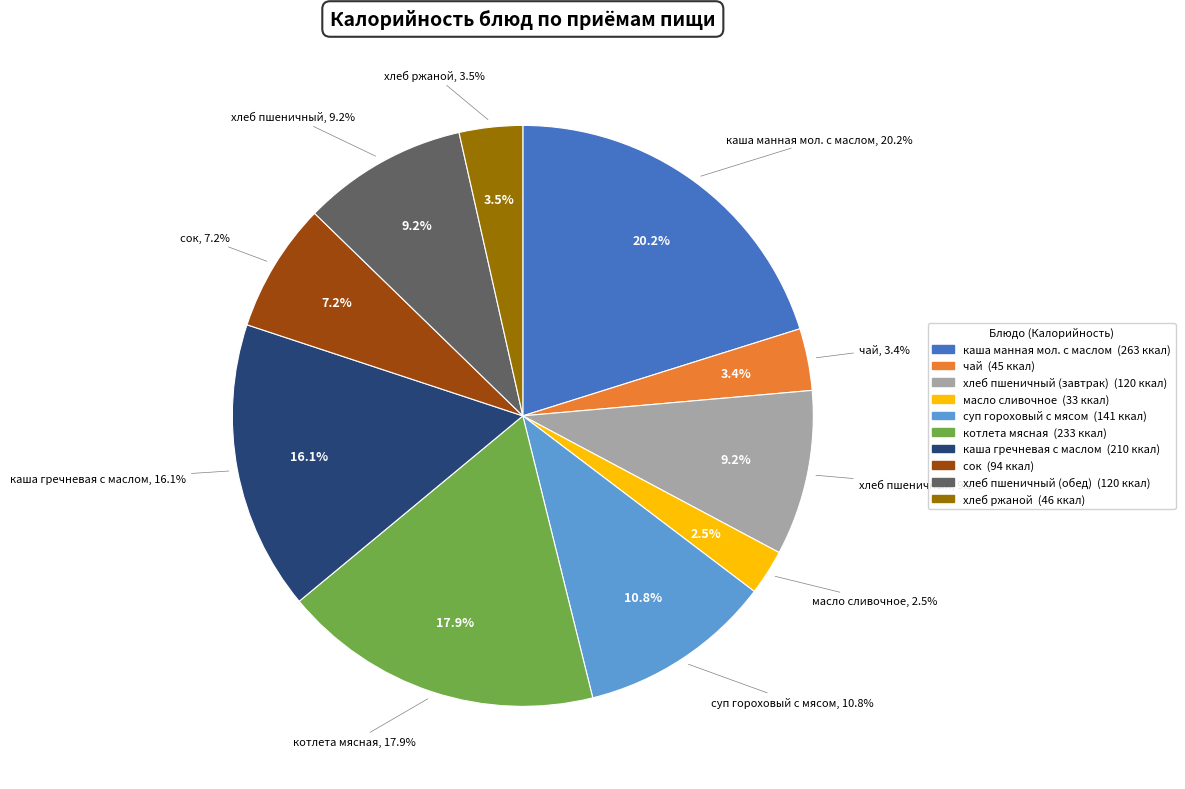

What is the total percentage of каша манная мол. с маслом and сок?

27.4%